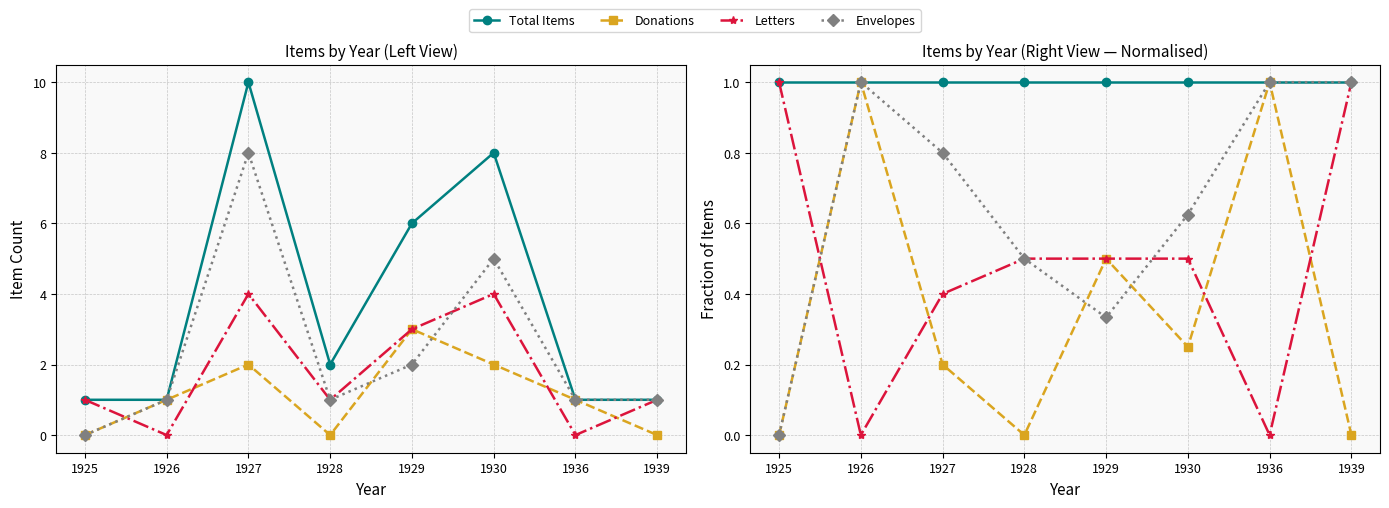

Count the number of categories in the chart.

8